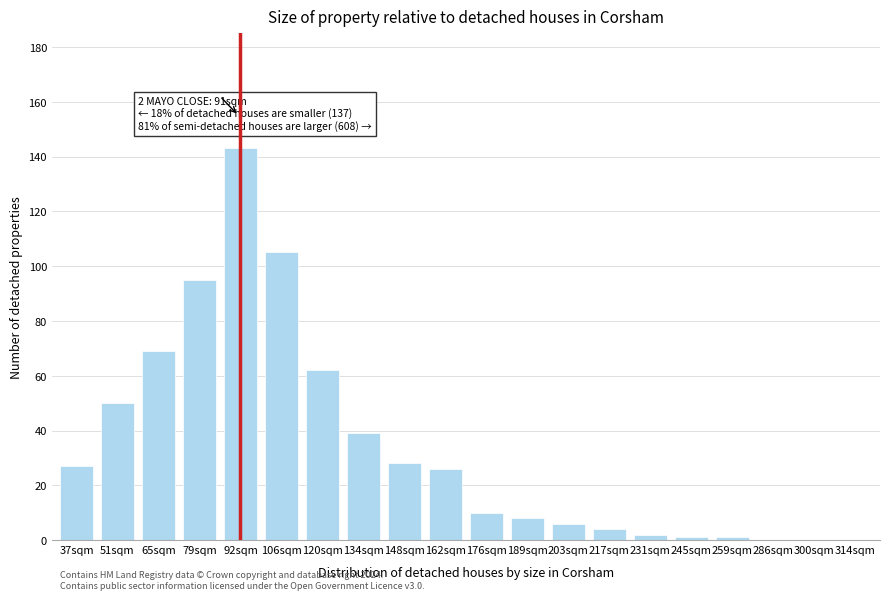

Reading left to right, what are all the values shown in this chart?

37sqm=27	51sqm=50	65sqm=69	79sqm=95	92sqm=143	106sqm=105	120sqm=62	134sqm=39	148sqm=28	162sqm=26	176sqm=10	189sqm=8	203sqm=6	217sqm=4	231sqm=2	245sqm=1	259sqm=1	286sqm=0	300sqm=0	314sqm=0